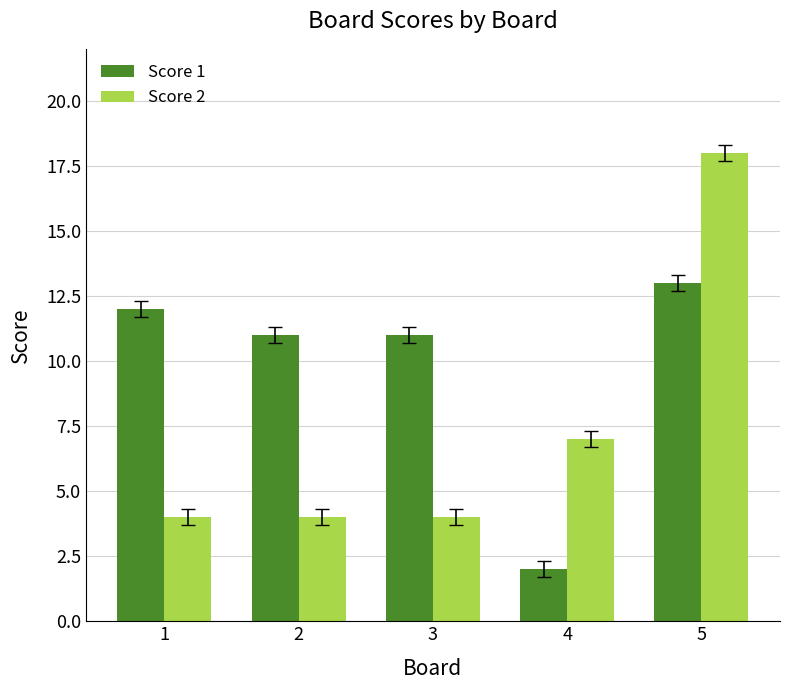

The Score 1 series shows 11 at 2. True or false?

True